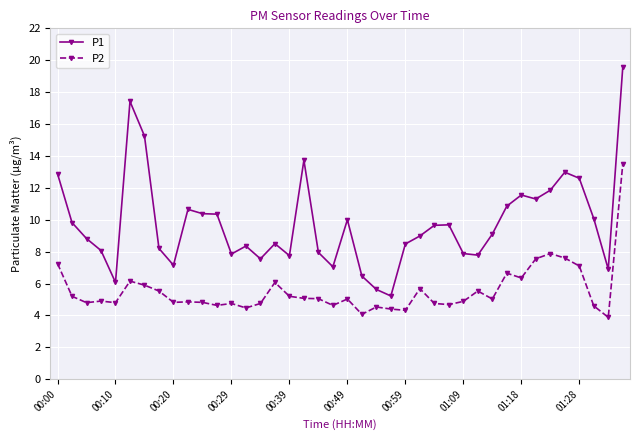

Rank the series by their maximum value, from highest to lowest.

P1, P2